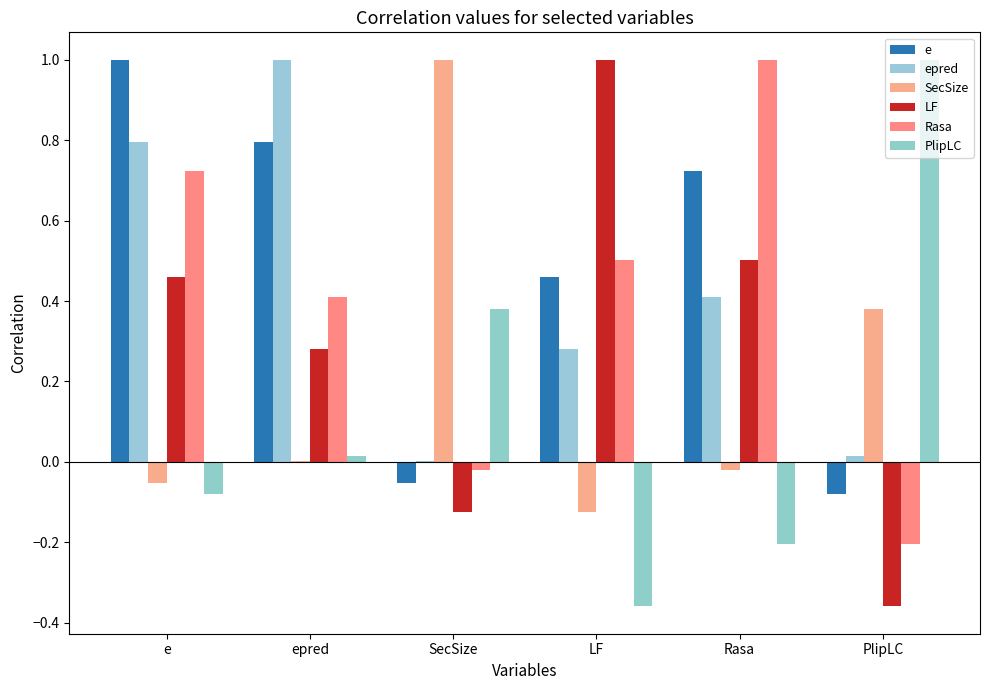

Reading right to left, transcribe all the data shown in this chart.

e: PlipLC=-0.1	Rasa=0.7	LF=0.5	SecSize=-0.1	epred=0.8	e=1.0
epred: PlipLC=0.0	Rasa=0.4	LF=0.3	SecSize=0.0	epred=1.0	e=0.8
SecSize: PlipLC=0.4	Rasa=-0.0	LF=-0.1	SecSize=1.0	epred=0.0	e=-0.1
LF: PlipLC=-0.4	Rasa=0.5	LF=1.0	SecSize=-0.1	epred=0.3	e=0.5
Rasa: PlipLC=-0.2	Rasa=1.0	LF=0.5	SecSize=-0.0	epred=0.4	e=0.7
PlipLC: PlipLC=1.0	Rasa=-0.2	LF=-0.4	SecSize=0.4	epred=0.0	e=-0.1